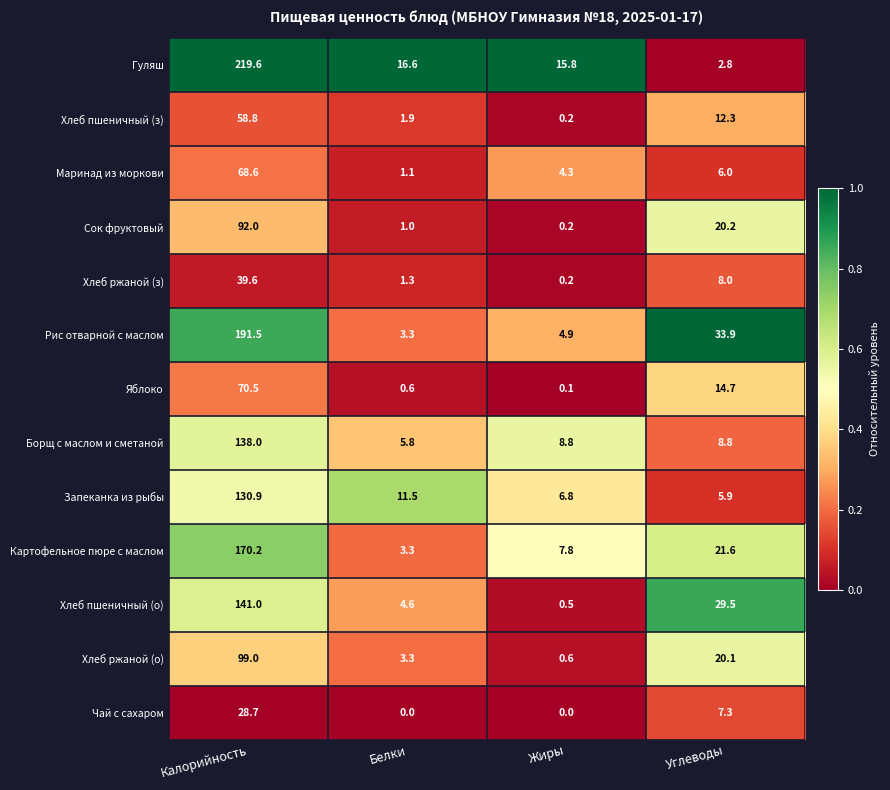

What is the approximate value of Маринад из моркови at Калорийность?

68.6